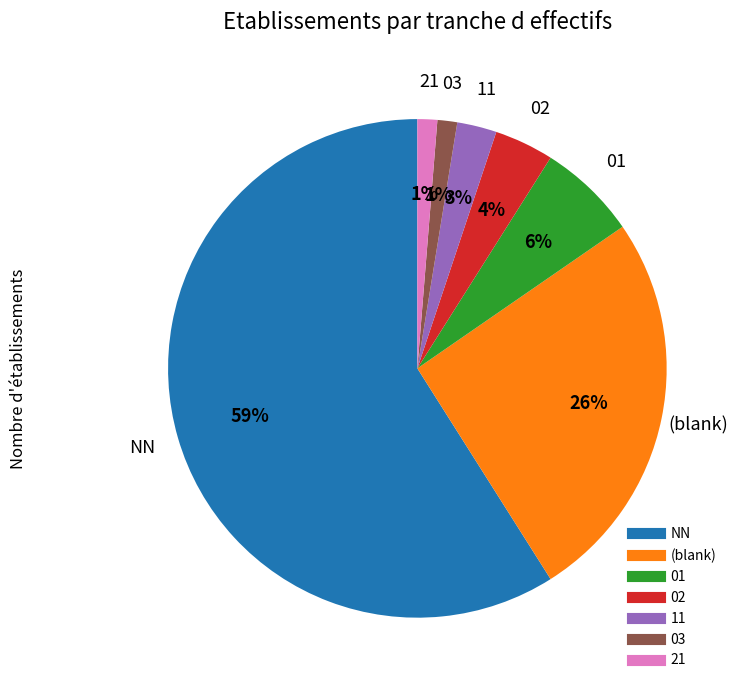

To the nearest percent, what is the average slice percentage?

14%